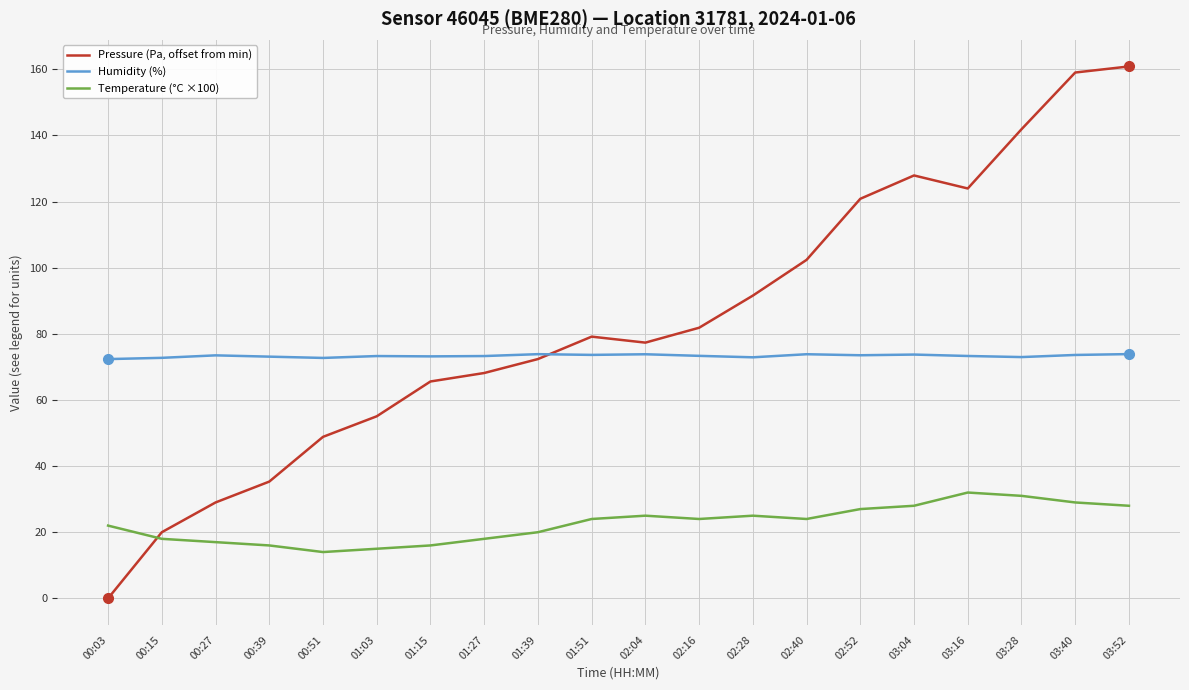

What position from the left is 02:04?

11